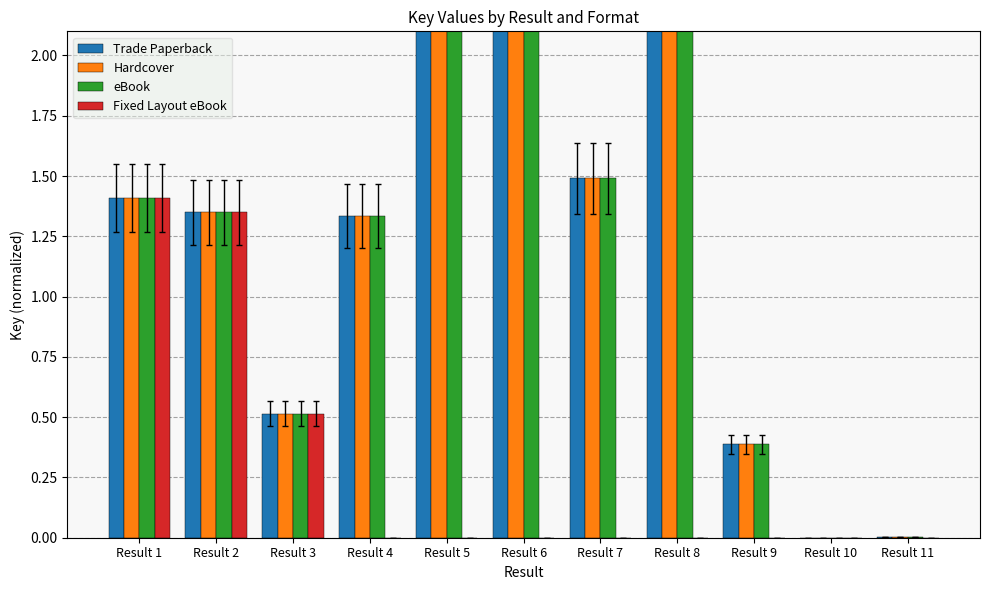

What are all the series names shown in the legend?

Trade Paperback, Hardcover, eBook, Fixed Layout eBook